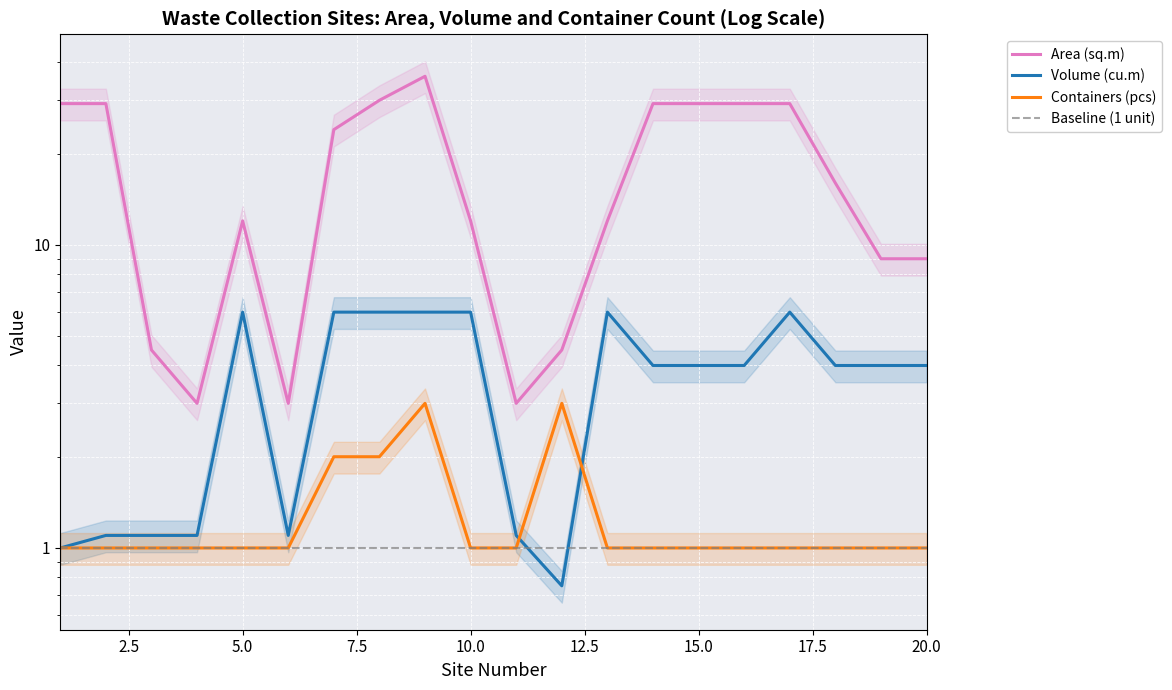

Which has a higher value, 20 or 11?

20